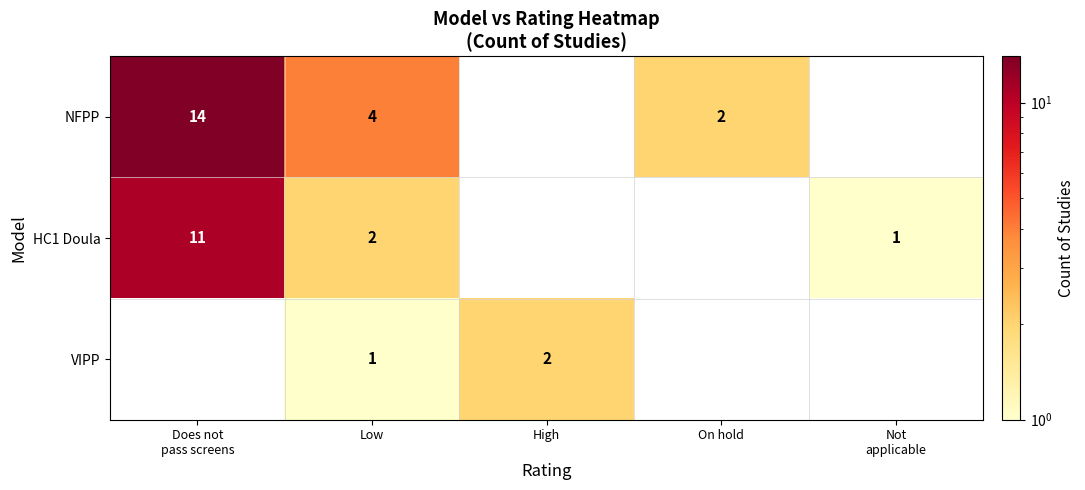

Is it true that VIPP equals 2 at High?

True